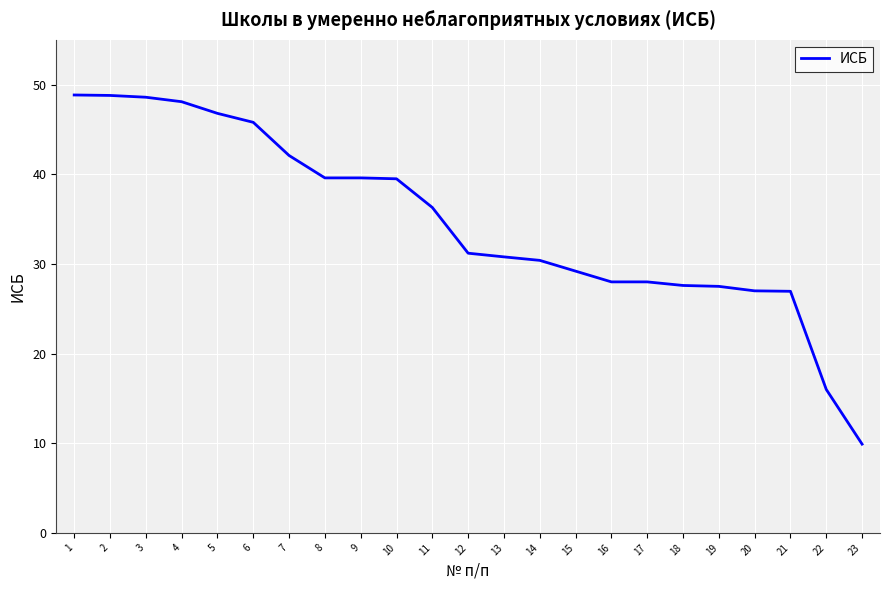

The chart shows a value of 75.1 at 2. True or false?

False